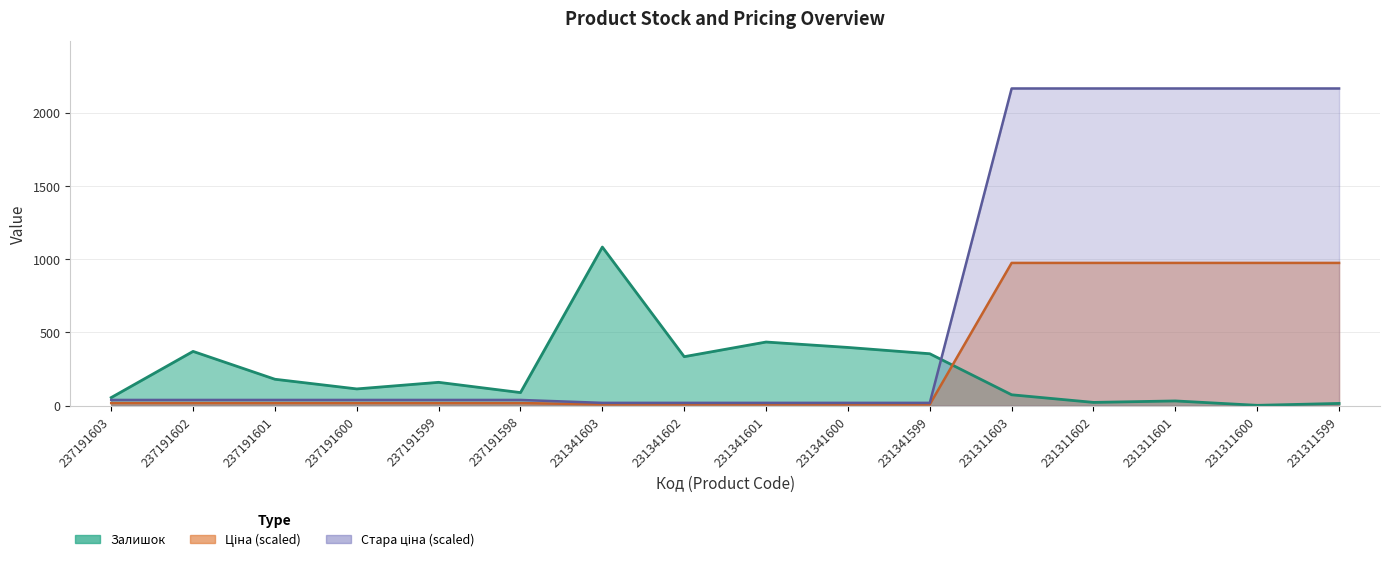

The value of Залишок at 237191599 is 85.1. True or false?

False